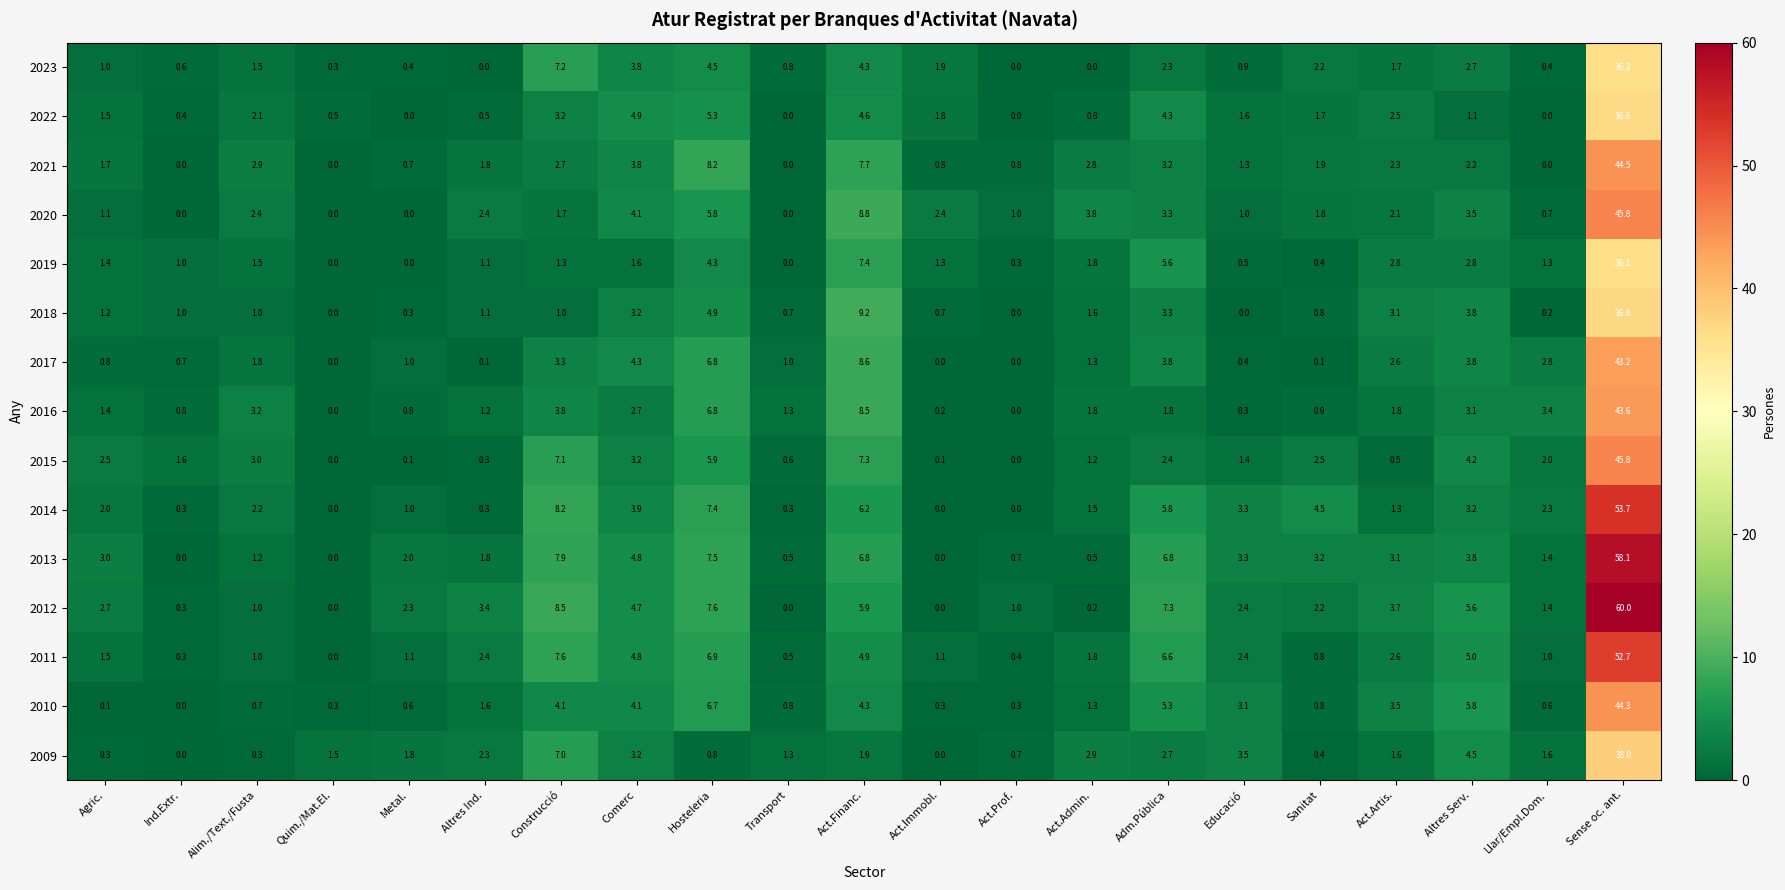

Which series has the largest total across all categories?

2012